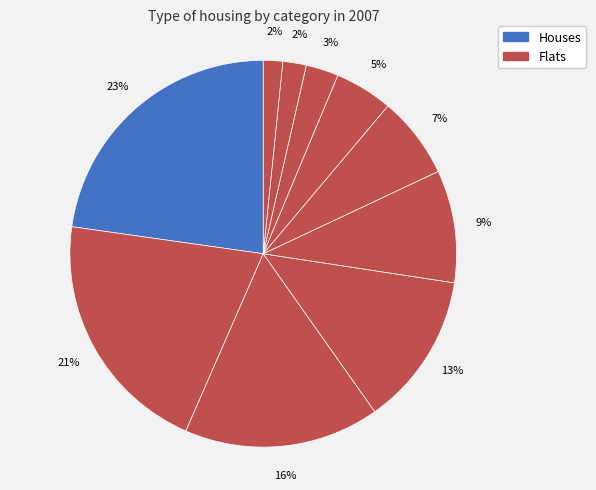

How many slices are in this pie chart?

10